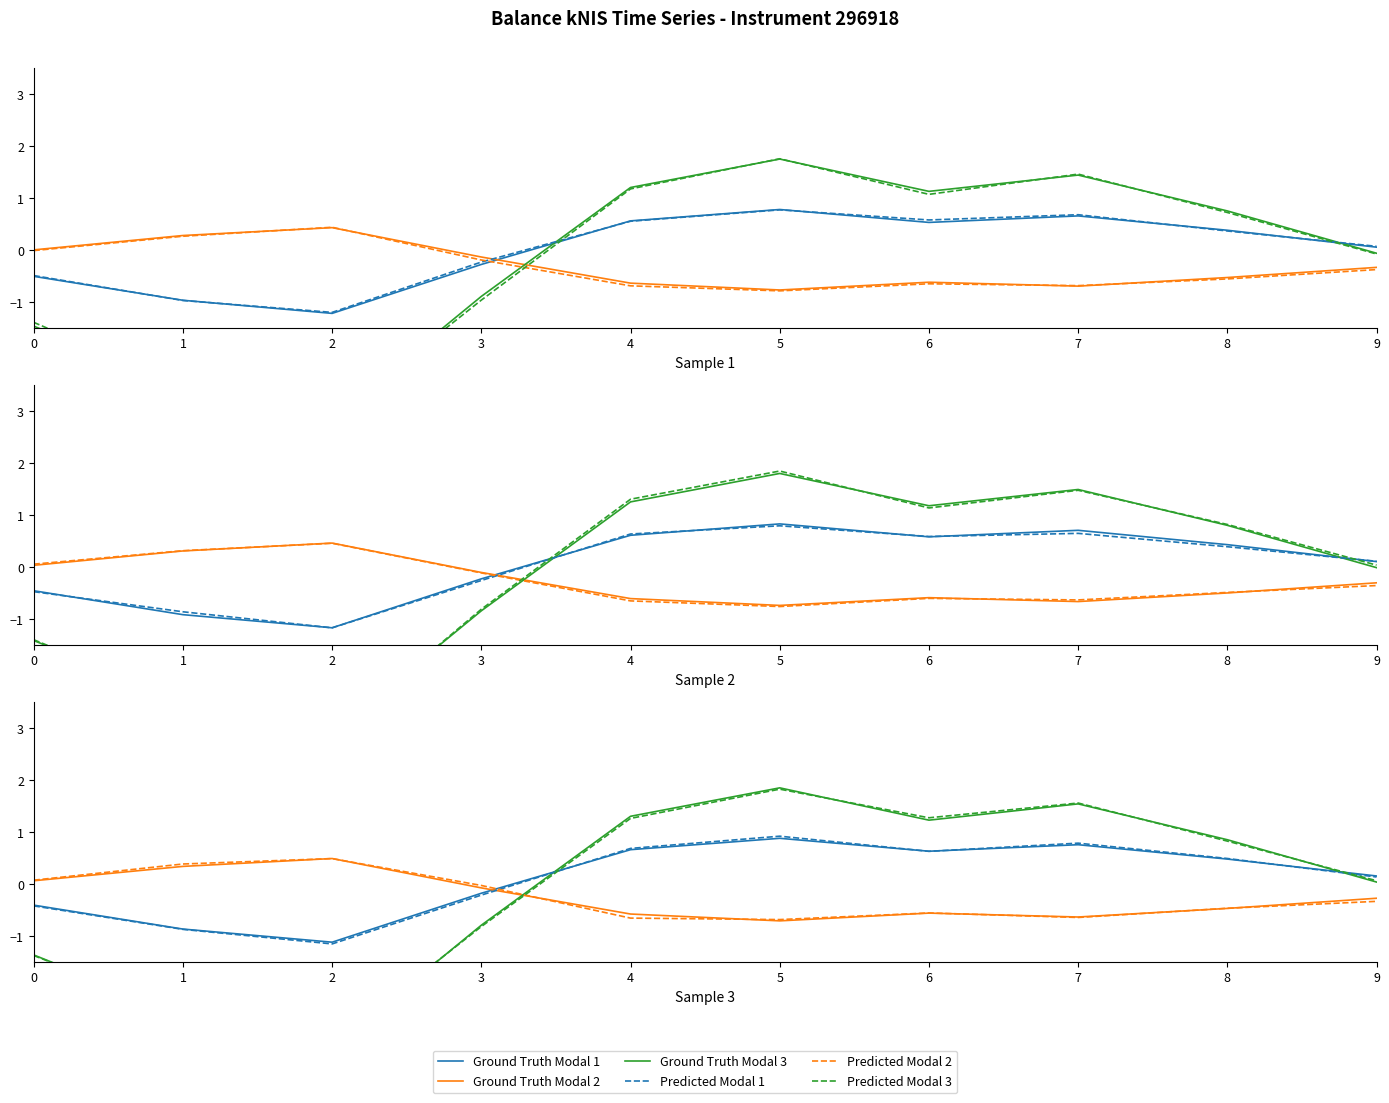

Where is the first local maximum for Ground Truth Modal 3?

5